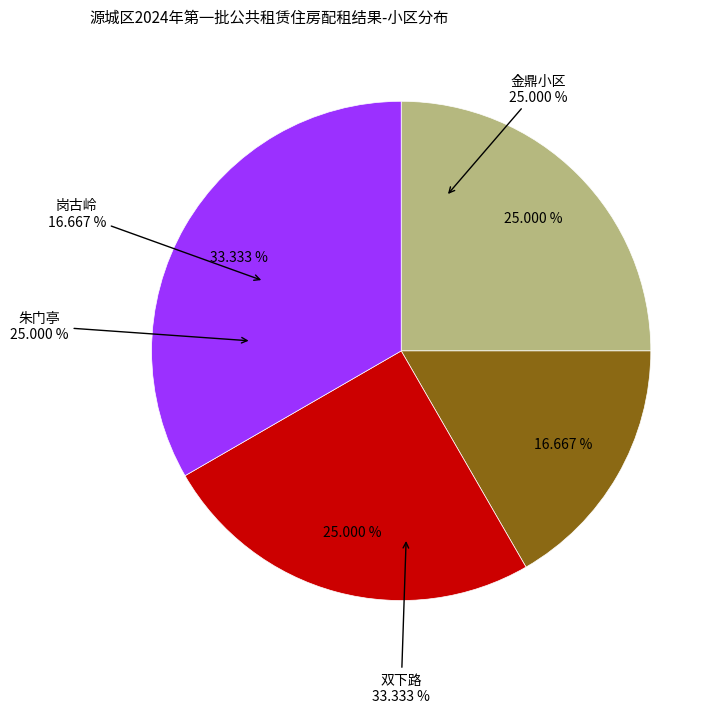

Which category has the biggest portion of the pie?

双下路